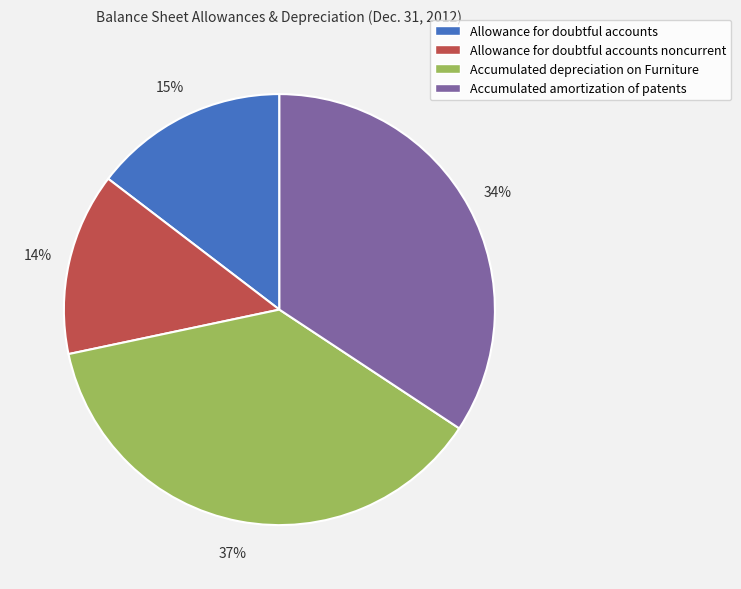

What percentage is the Accumulated depreciation on Furniture slice, to the nearest percent?

37%